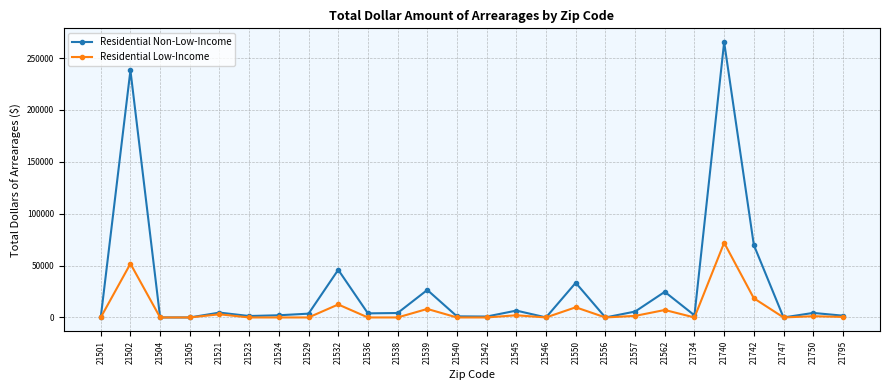

True or false: Residential Non-Low-Income has more than 1 interior local peaks.

True